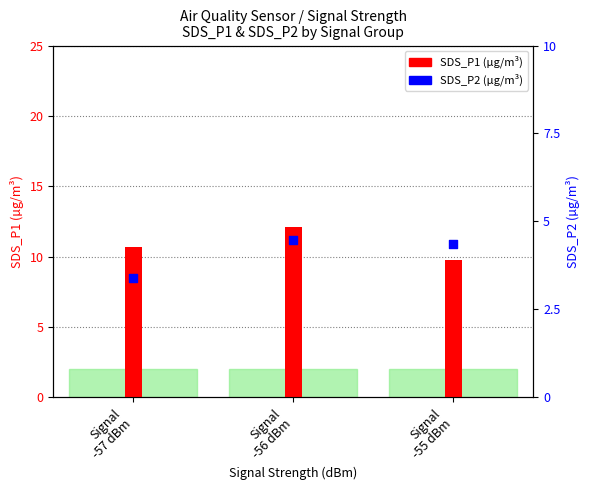

At how many categories does at least one series exceed 10?

2